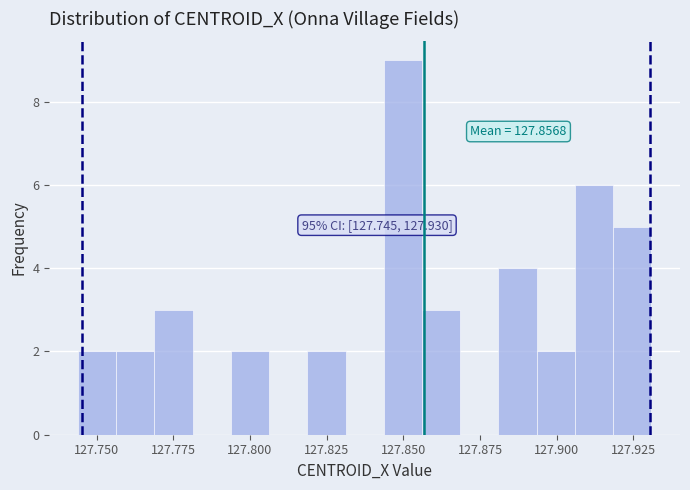

Read against the x-axis, roughly where is the centre of the tallest bar?

127.850